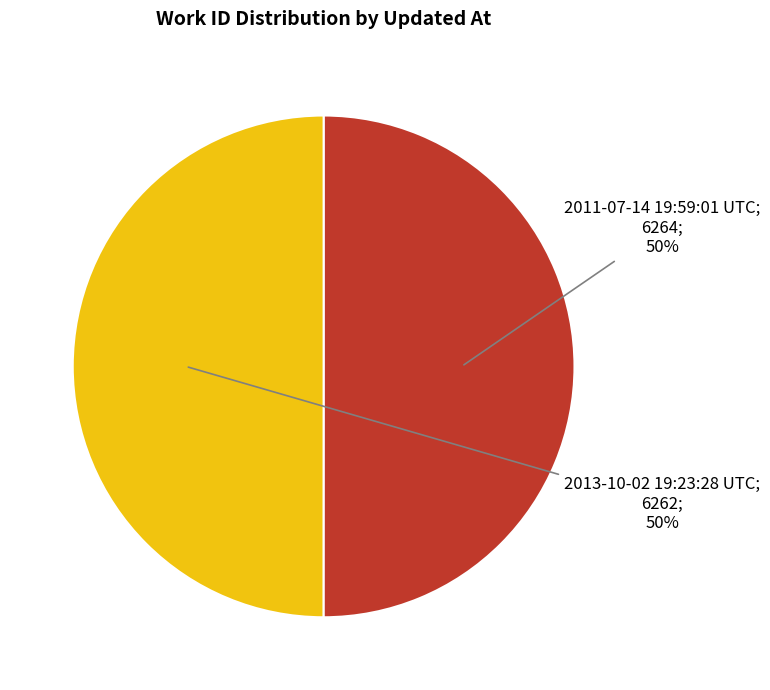

To the nearest percent, what is the average slice percentage?

50%